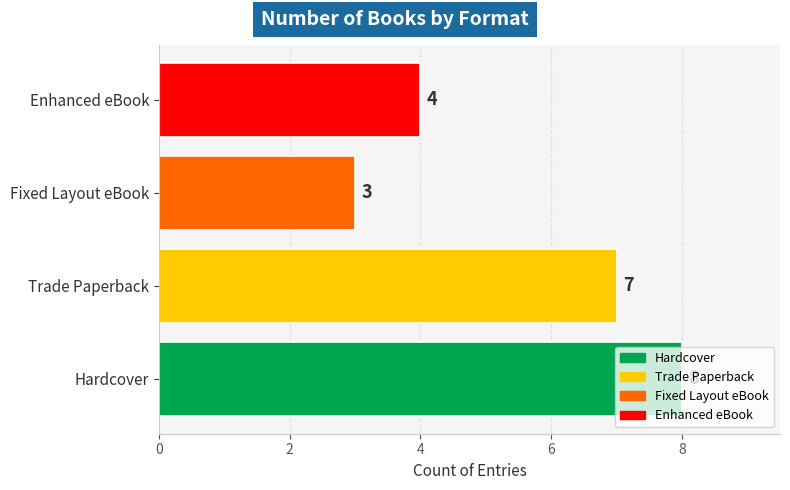

Between Fixed Layout eBook and Hardcover, which is larger?

Hardcover